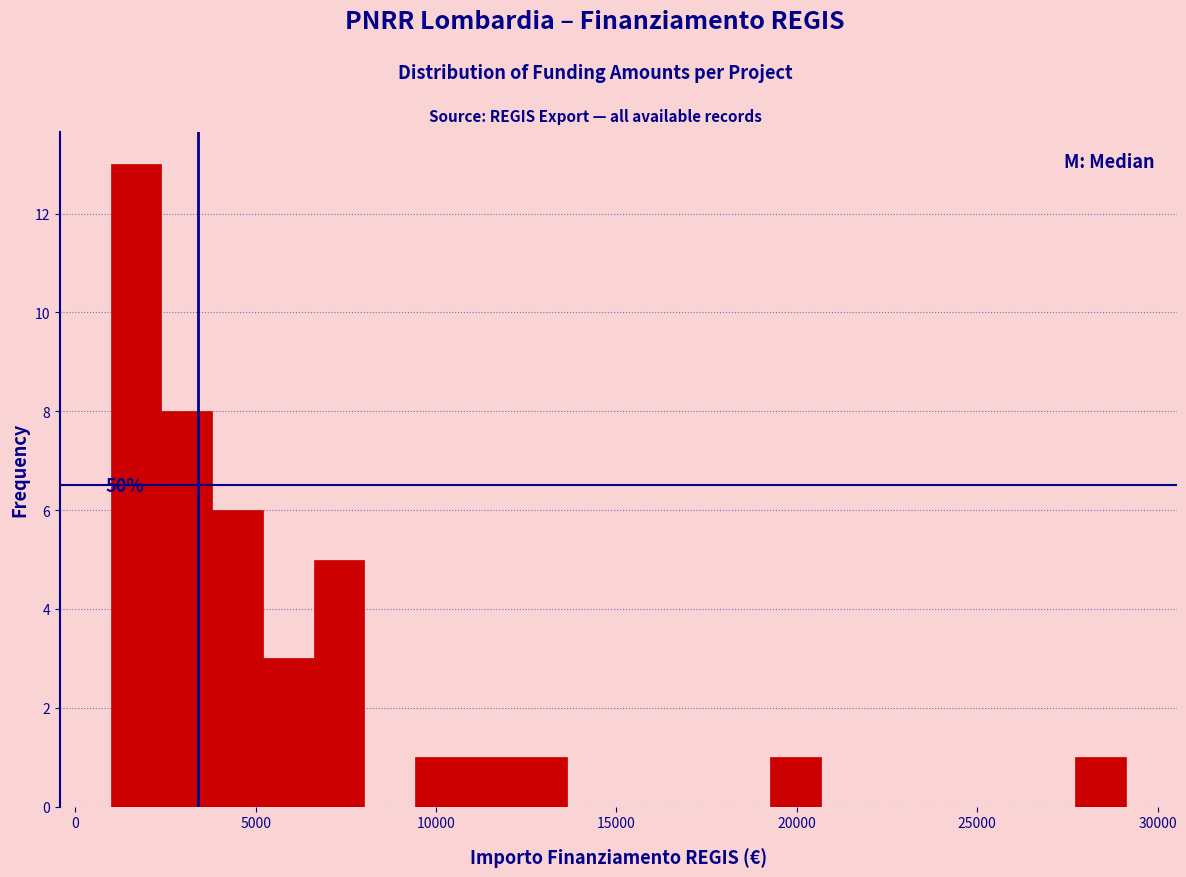

Read against the x-axis, roughly where is the centre of the tallest bar?

1500